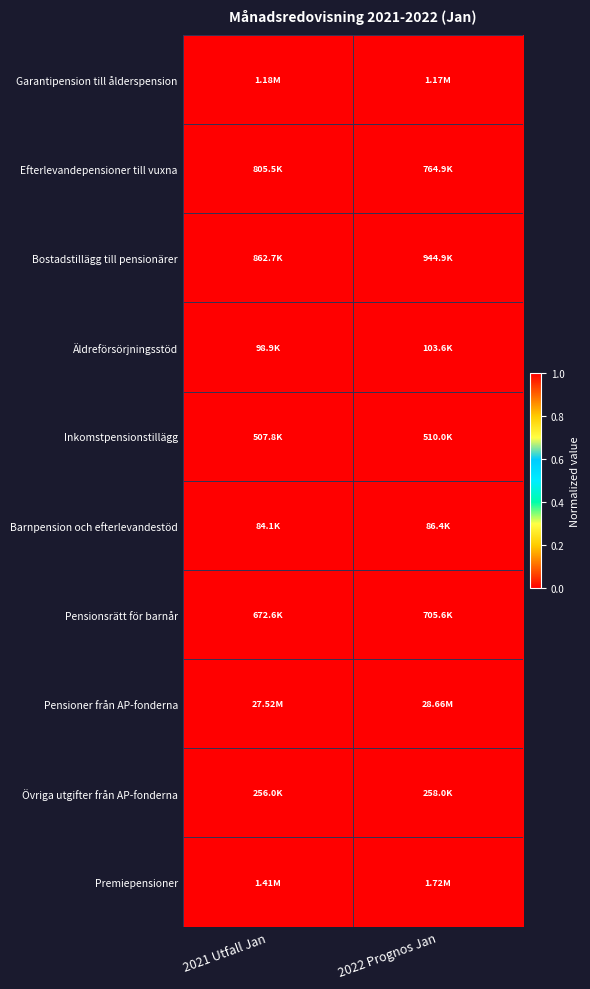

How many data points does each series have?

2